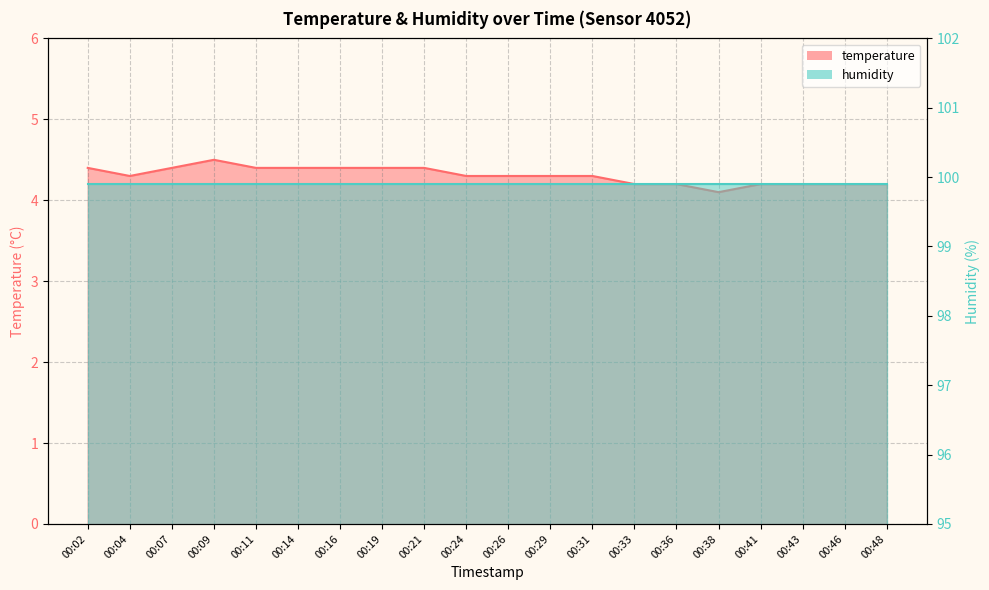

How many interior local valleys (lower than both neighbors) does the data have?

2